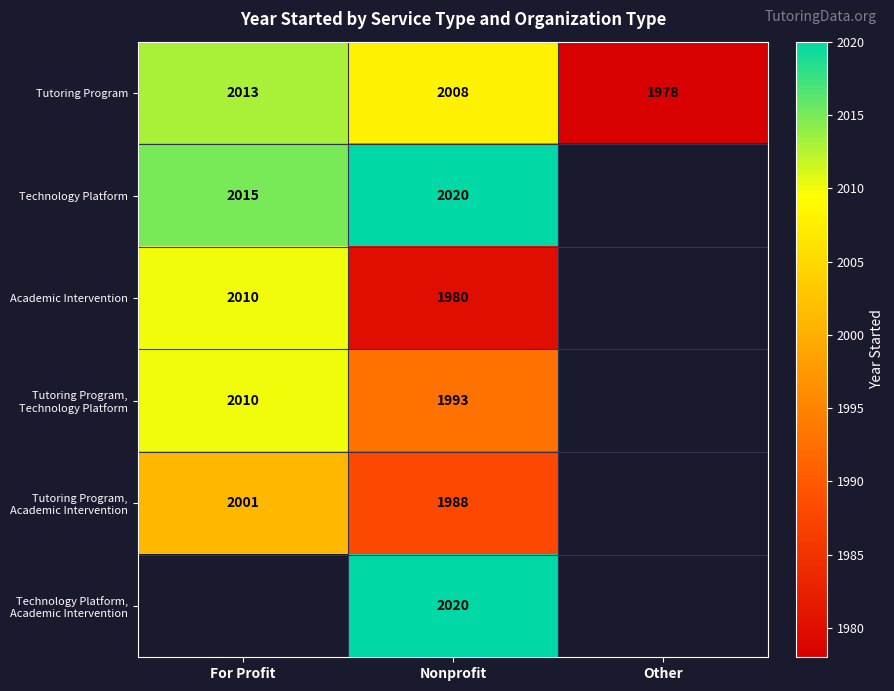

At how many categories does at least one series exceed 1989?

2